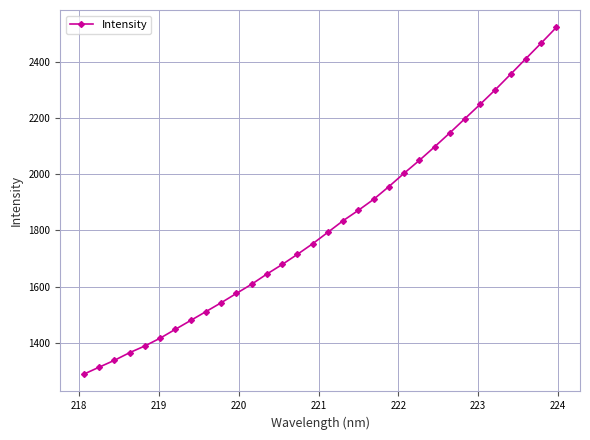

What is the value of the 17th point from the left?

1793.5